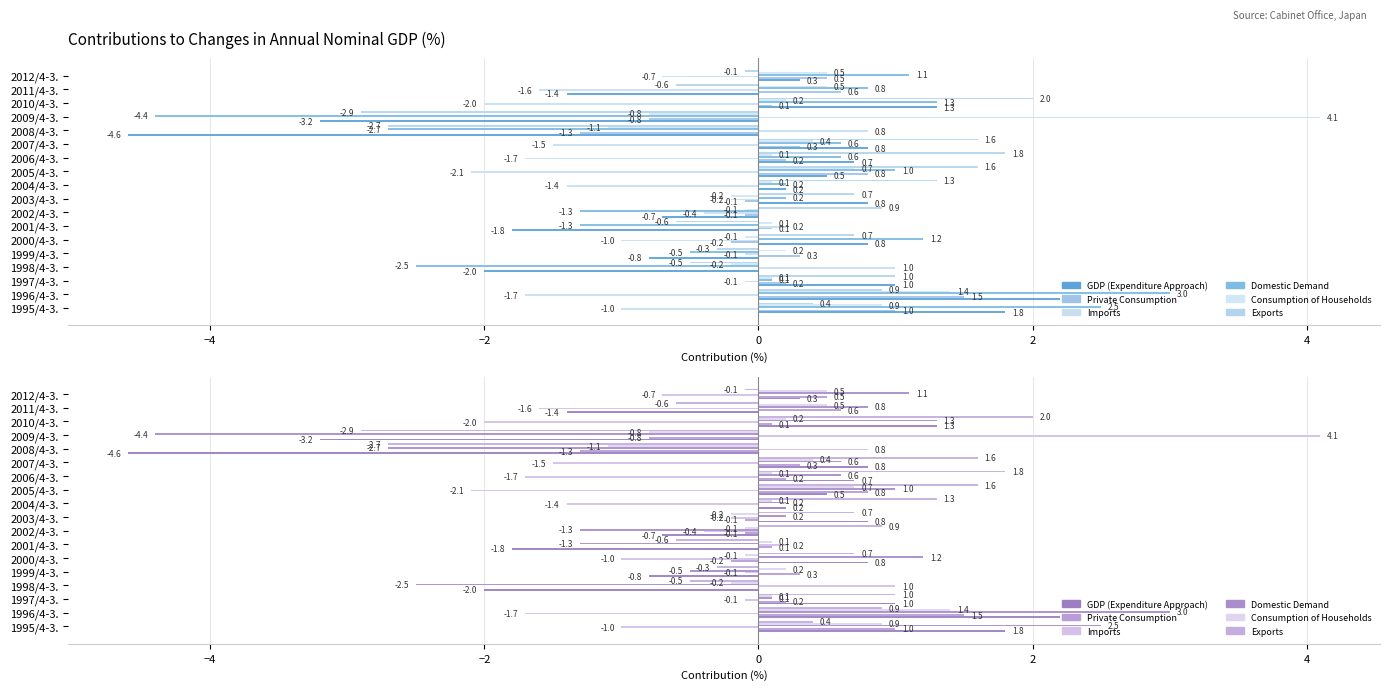

Reading right to left, extract all data points from this chart.

GDP (Expenditure Approach): 0.3	-1.4	1.3	-3.2	-4.6	0.8	0.7	0.5	0.2	0.8	-0.7	-1.8	0.8	-0.8	-2.0	1.0	2.2	1.8
Private Consumption: 0.5	0.6	0.1	-0.8	-1.3	0.3	0.2	0.8	0.0	-0.1	-0.1	0.1	-0.2	0.3	0.0	0.2	1.5	1.0
Imports: -0.7	-1.6	-2.0	4.1	0.8	-1.5	-1.7	-2.1	-1.4	-0.2	-0.4	0.2	-1.0	-0.1	1.0	-0.1	-1.7	-1.0
Domestic Demand: 1.1	0.8	1.3	-4.4	-2.7	0.6	0.6	1.0	0.2	0.2	-1.3	-1.3	1.2	-0.5	-2.5	0.1	3.0	2.5
Consumption of Households: 0.5	0.5	0.2	-0.8	-1.1	0.4	0.1	0.7	0.1	-0.2	-0.1	0.1	-0.1	0.2	-0.2	0.1	1.4	0.9
Exports: -0.1	-0.6	2.0	-2.9	-2.7	1.6	1.8	1.6	1.3	0.7	0.9	-0.6	0.7	-0.3	-0.5	1.0	0.9	0.4